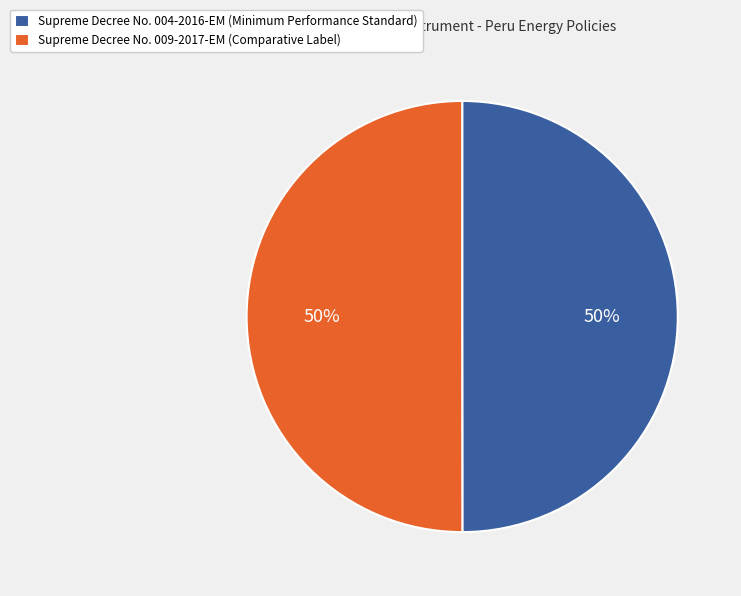

What is the ratio of the value at Supreme Decree No. 004-2016-EM (Minimum Performance Standard) to the value at Supreme Decree No. 009-2017-EM (Comparative Label)?

1.0